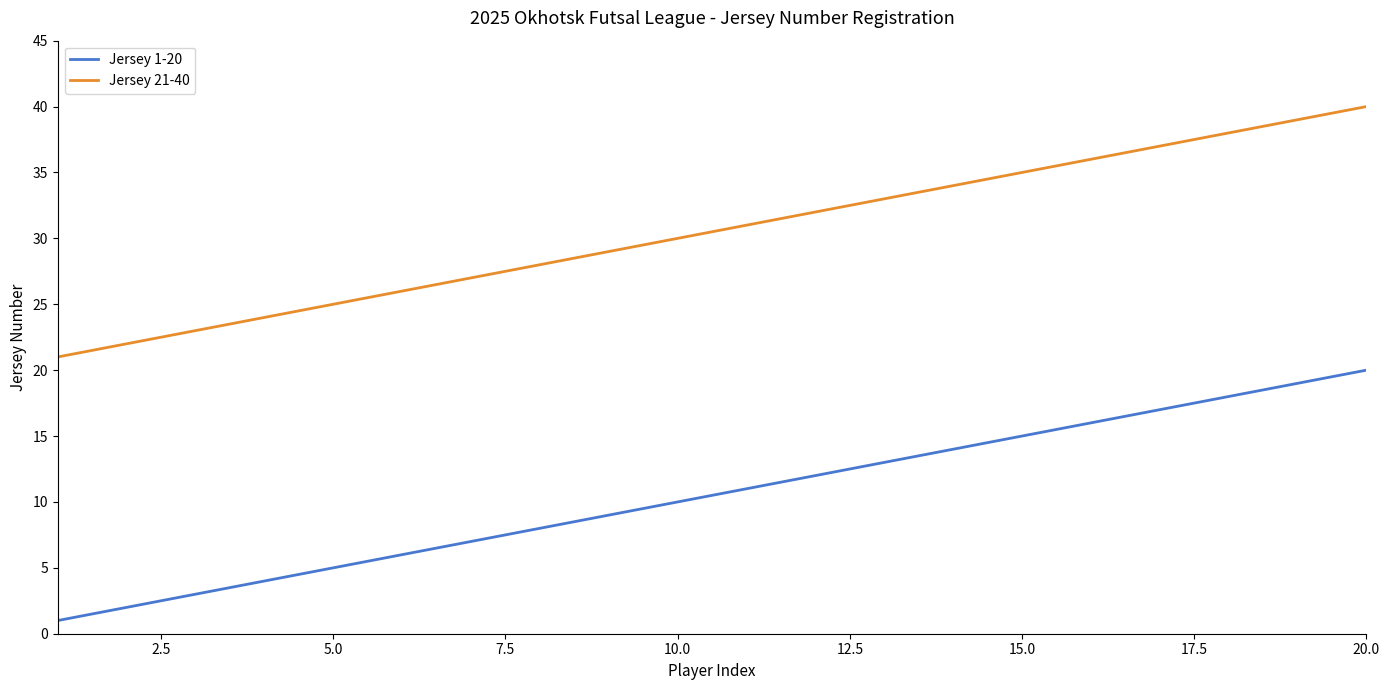

List the series in order of their peak value, highest first.

Jersey 21-40, Jersey 1-20